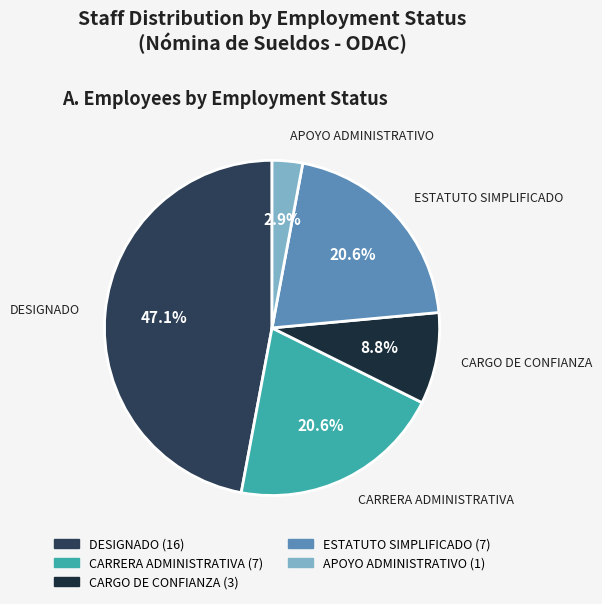

Count the number of slices in the pie.

5